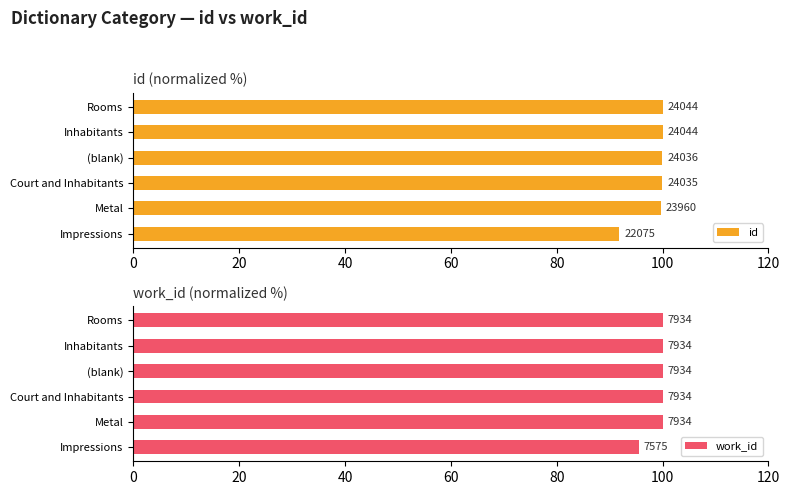

How many data points does each series have?

6